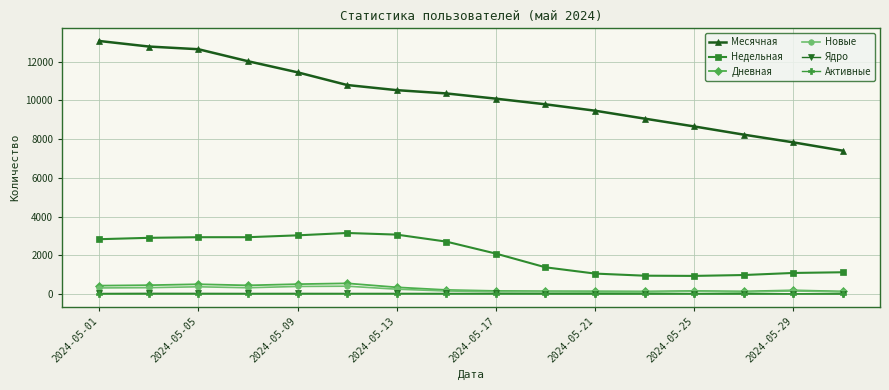

At how many categories does at least one series exceed 7609?

15